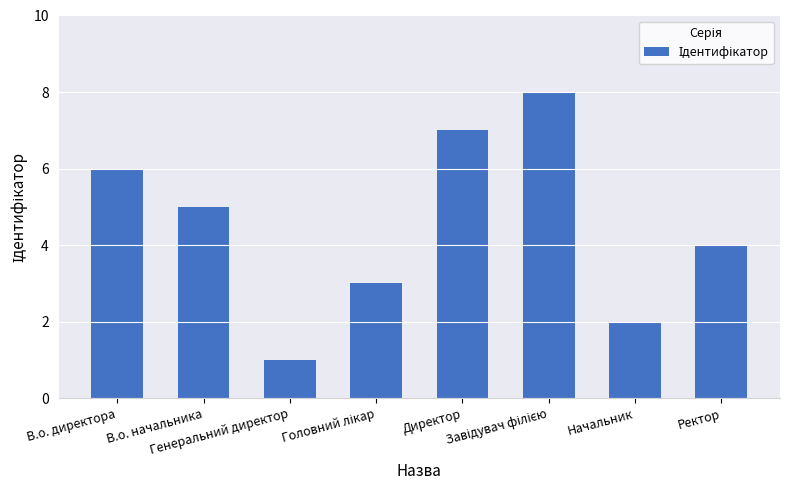

Are the bars grouped side by side (vs. stacked)?

No